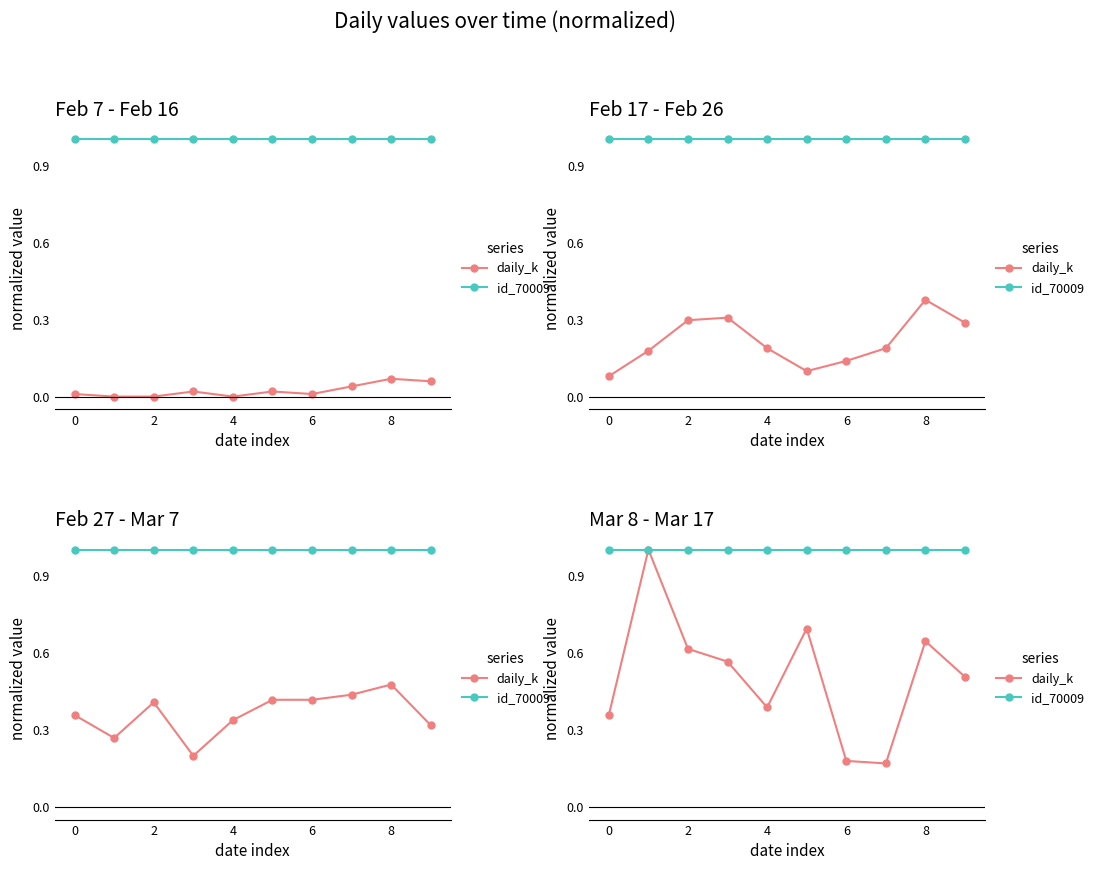

Rank the series by their average value, from lowest to highest.

daily_k, id_70009